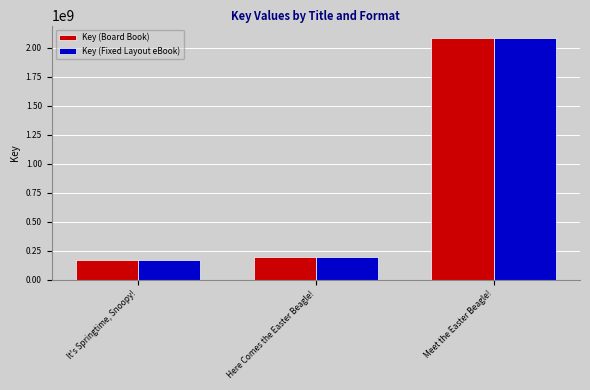

What is the sum of all Key (Board Book) values?

2459370656